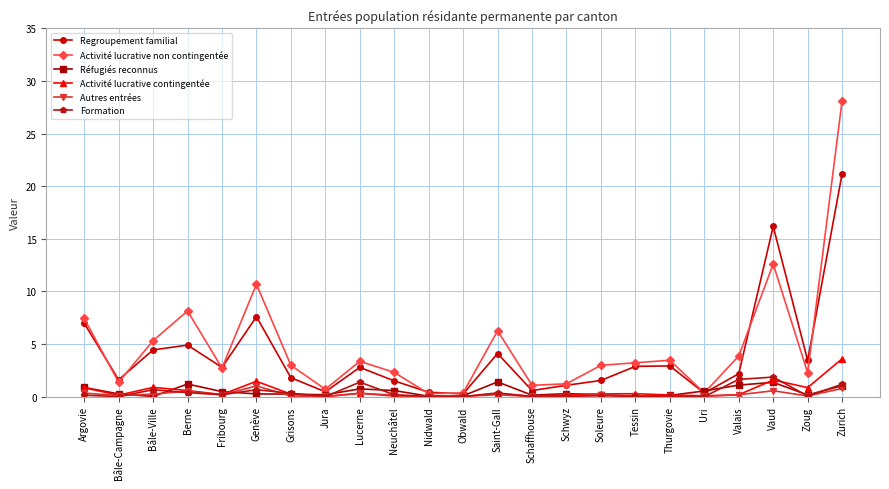

True or false: Formation has a value of 0.0 at Schwyz.

True